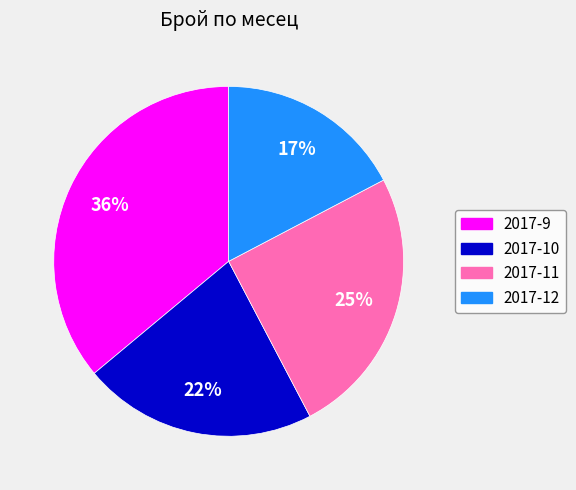

To the nearest percent, what percentage of the pie is 2017-9?

36%